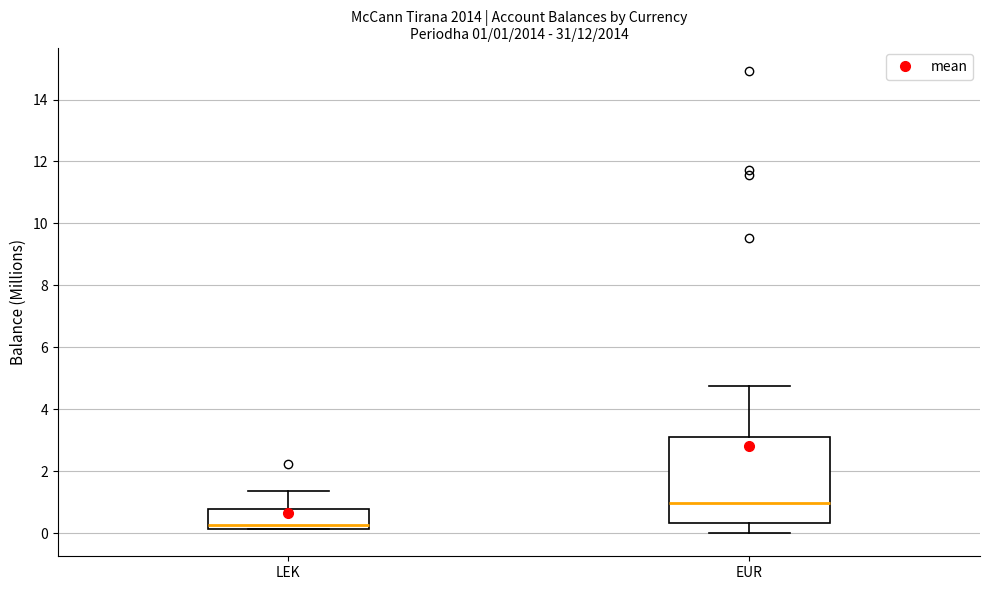

Which box's median line is the highest?

EUR